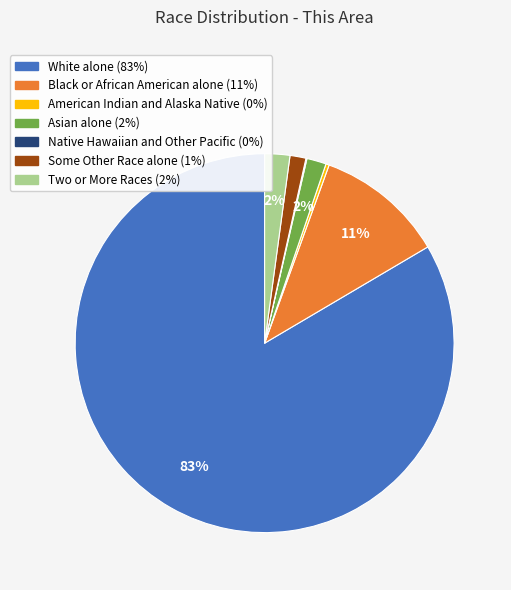

Does White alone represent more than half of the total?

Yes